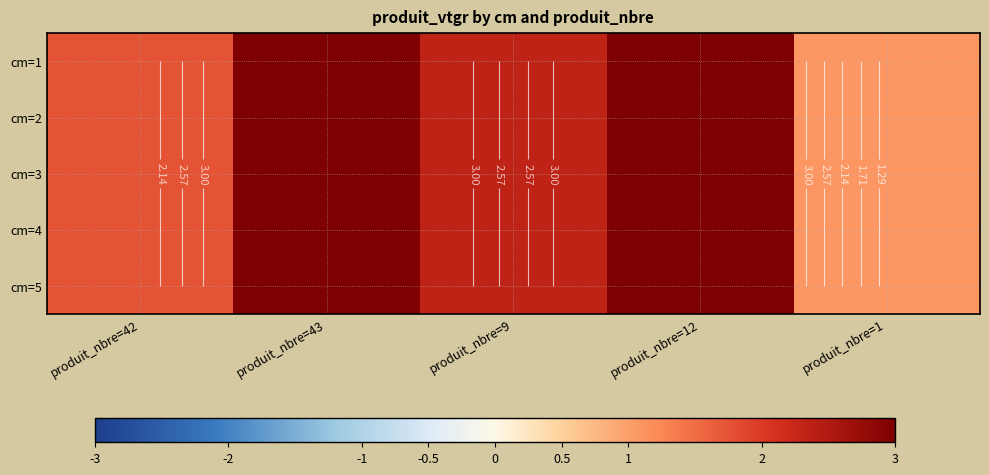

What is the total value across all series at produit_nbre=12?

27.6